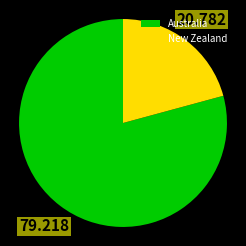

Rank the categories by value from lowest to highest.

New Zealand, Australia